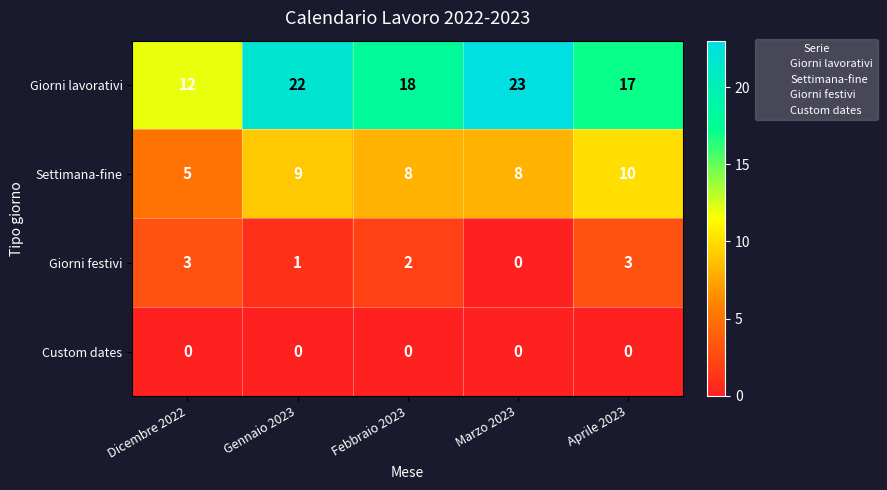

What is the difference between the second highest and second lowest values in the Giorni lavorativi series?

5